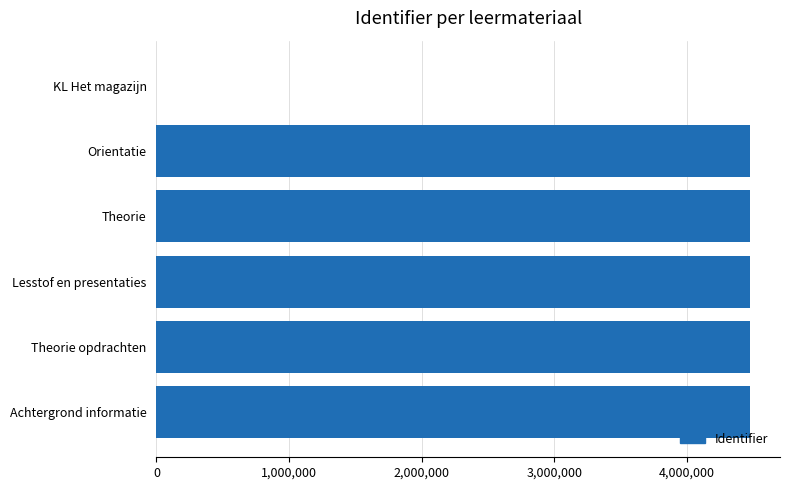

How many categories are shown in the chart?

6